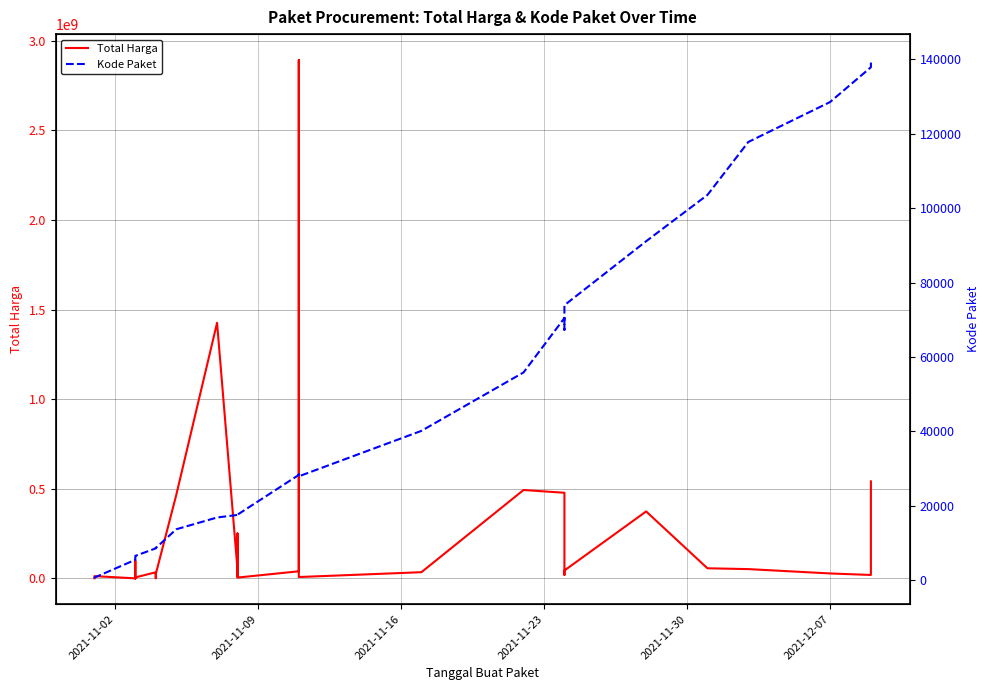

What is the maximum value shown in the chart?

2892122000